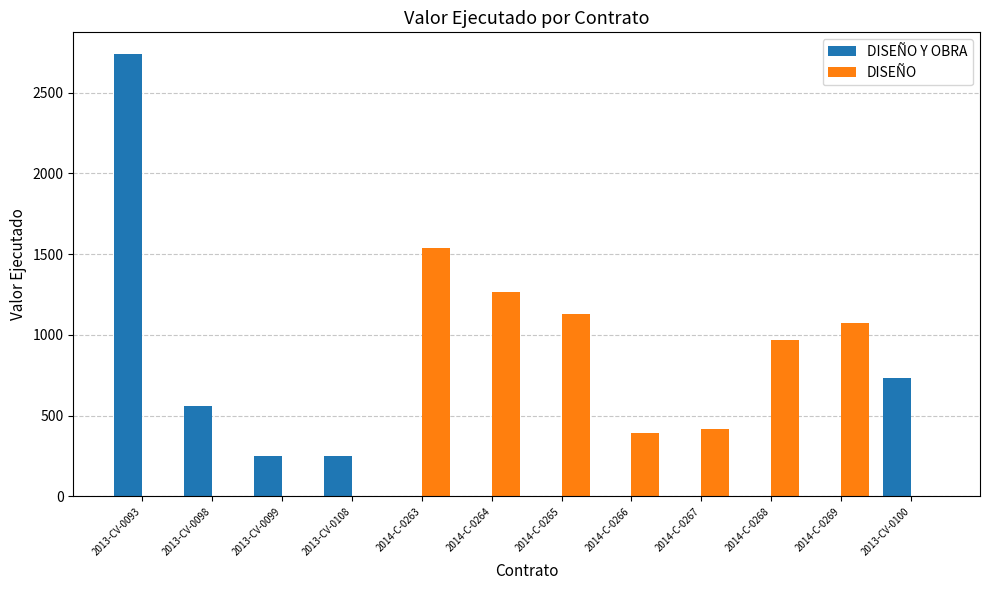

At which category is the sum across all series the highest?

2013-CV-0093